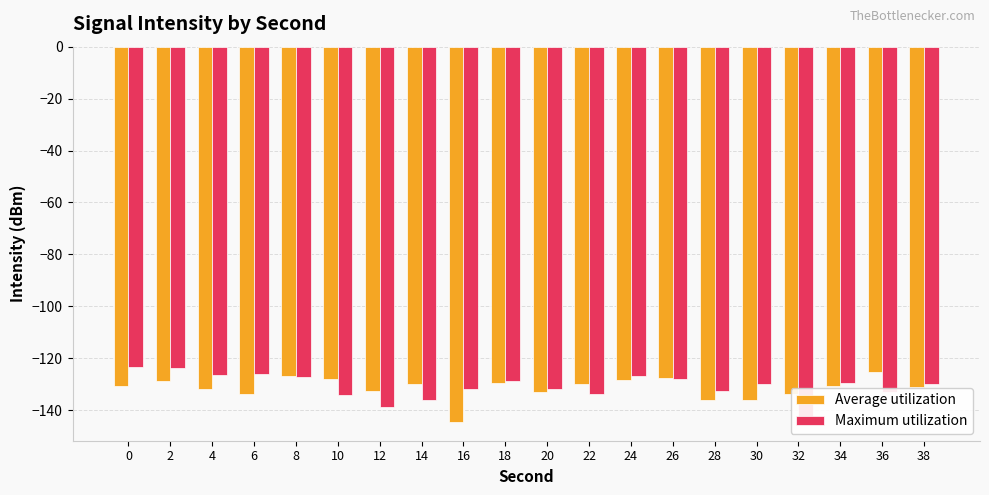

Rank the series at 28 from highest to lowest value.

Maximum utilization, Average utilization